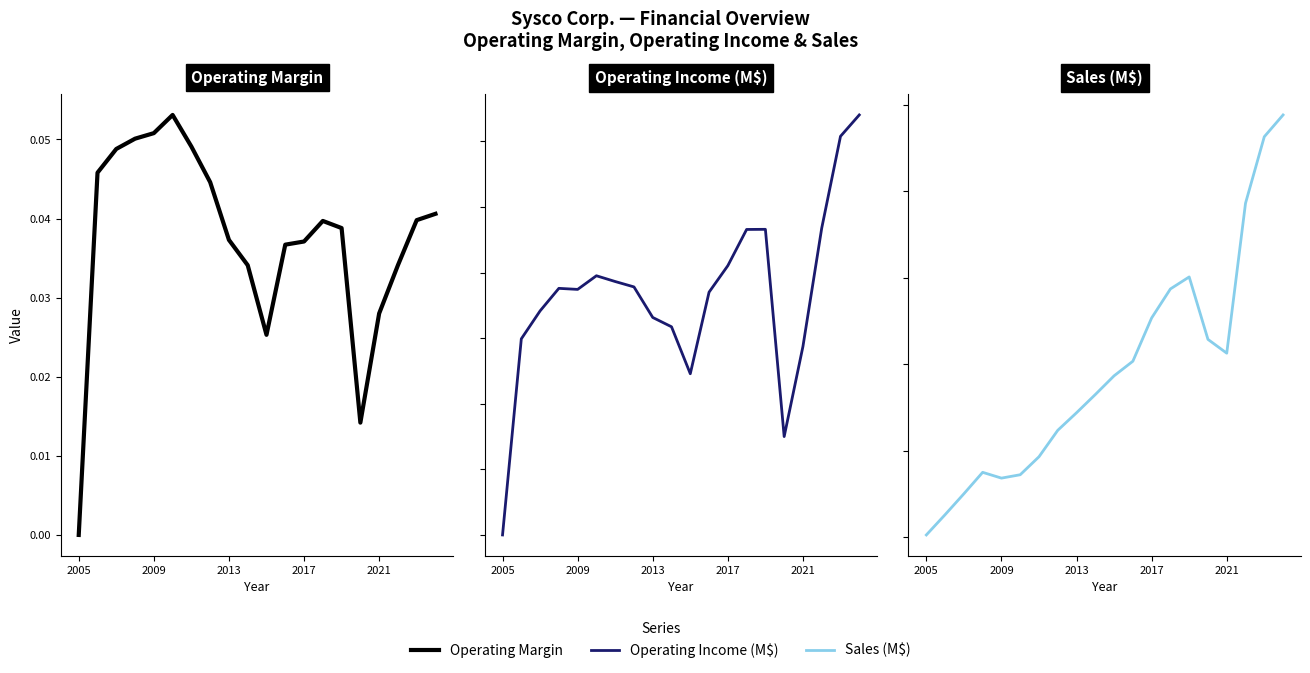

What is the spread (max minus min) of values at 5?

37242.9